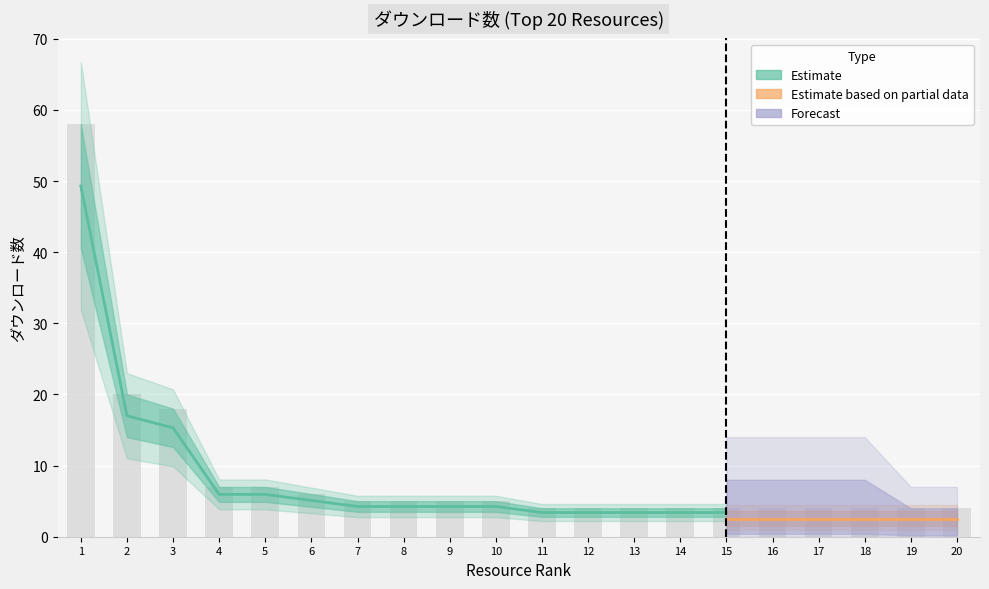

List the labels in order of Estimate value, largest first.

1, 2, 3, 4, 5, 6, 7, 8, 9, 10, 11, 12, 13, 14, 15, 16, 17, 18, 19, 20